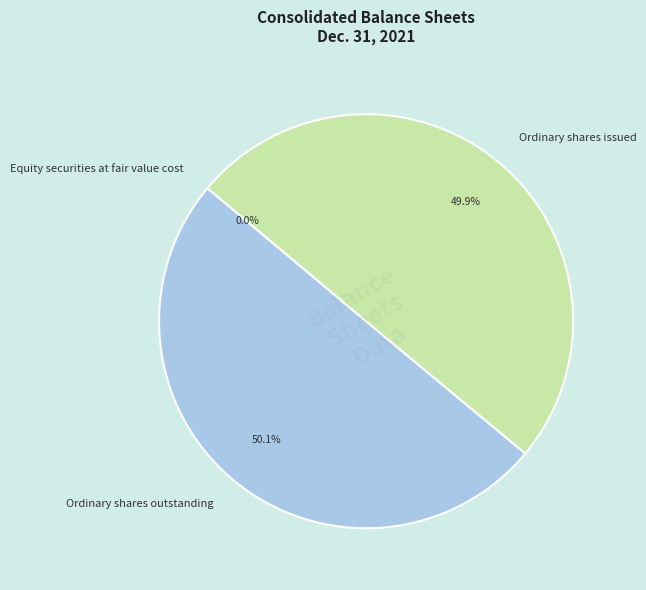

What is the ratio of the value at Ordinary shares issued to the value at Ordinary shares outstanding?

1.0